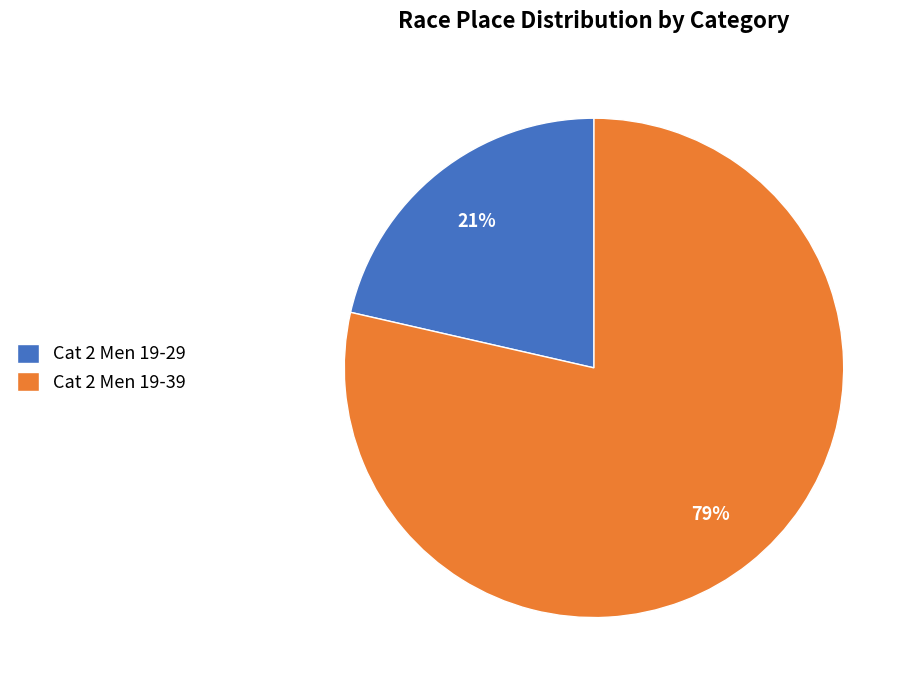

To the nearest percent, what is the average slice percentage?

50%